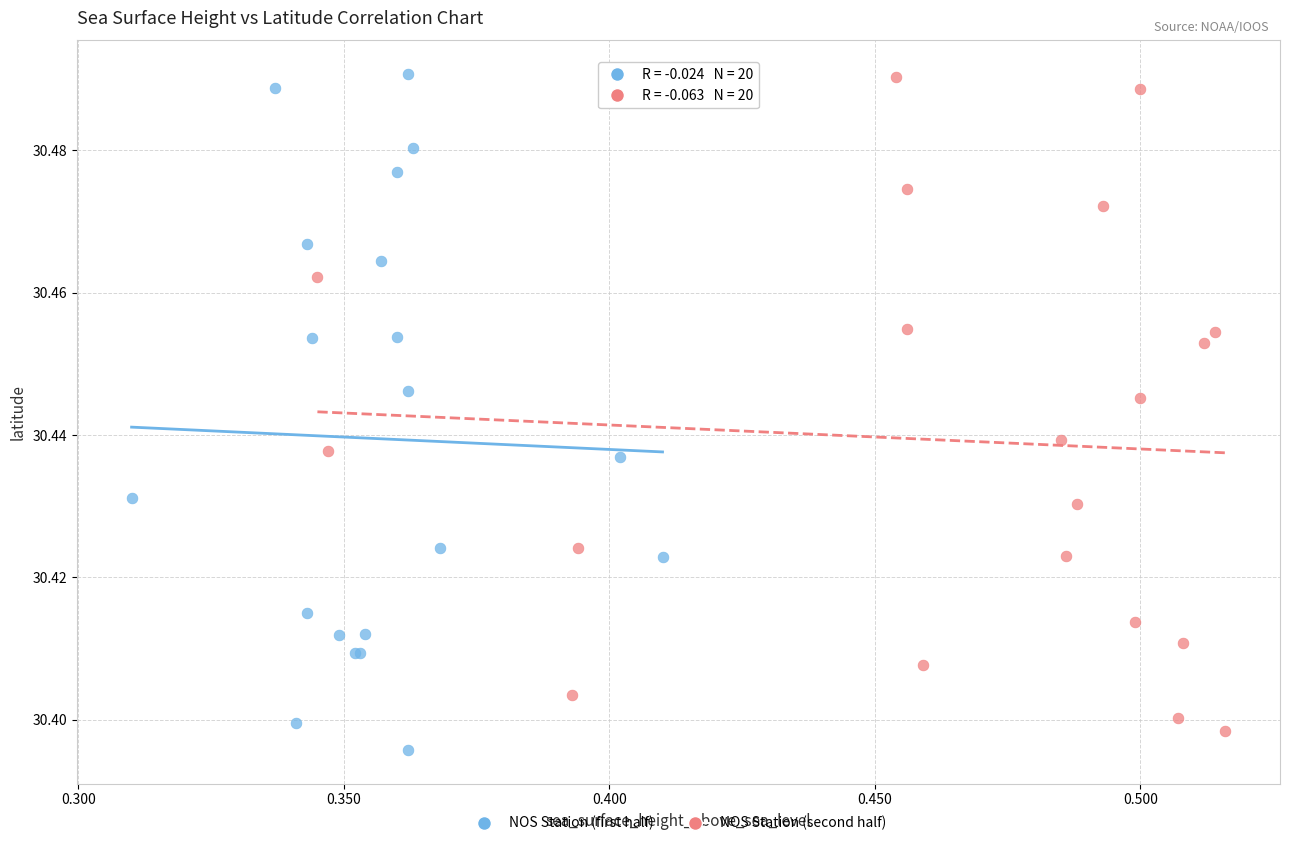

What are all the series names shown in the legend?

NOS Station (first half), NOS Station (second half)